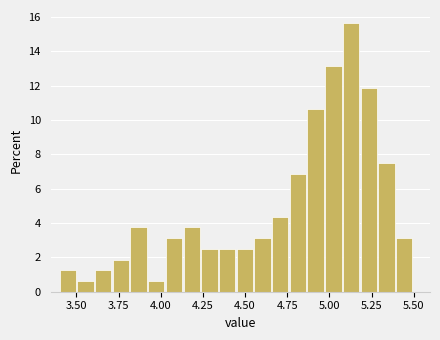

Around what value on the x-axis is the tallest bar? Give the approximate position of its centre, as read against the axis.

5.15